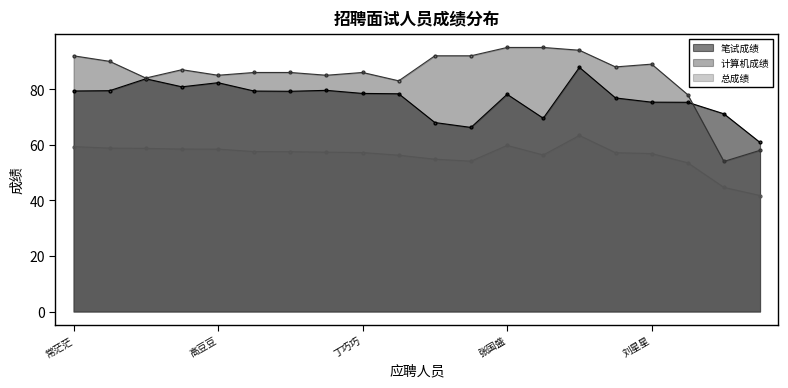

Between 丁巧巧 and 姚宛言, which is larger?

丁巧巧